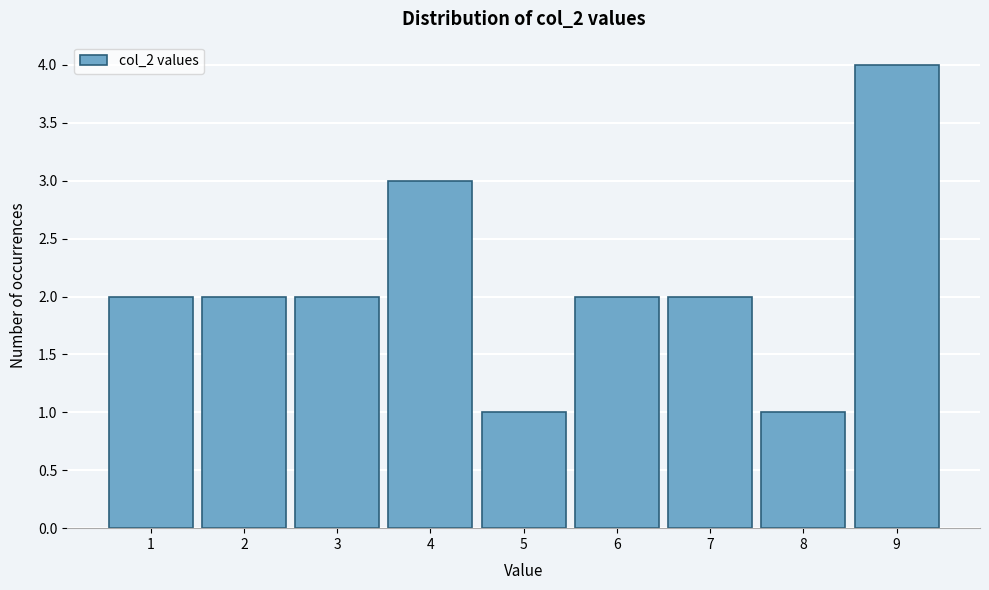

Reading left to right, transcribe this chart: for each bar, give the range it covers on the x-axis and its height. The values are not printed on the chart, so give them approximately, as read against the axis.

0.5 to 1.5: 2
1.5 to 2.5: 2
2.5 to 3.5: 2
3.5 to 4.5: 3
4.5 to 5.5: 1
5.5 to 6.5: 2
6.5 to 7.5: 2
7.5 to 8.5: 1
8.5 to 9.5: 4